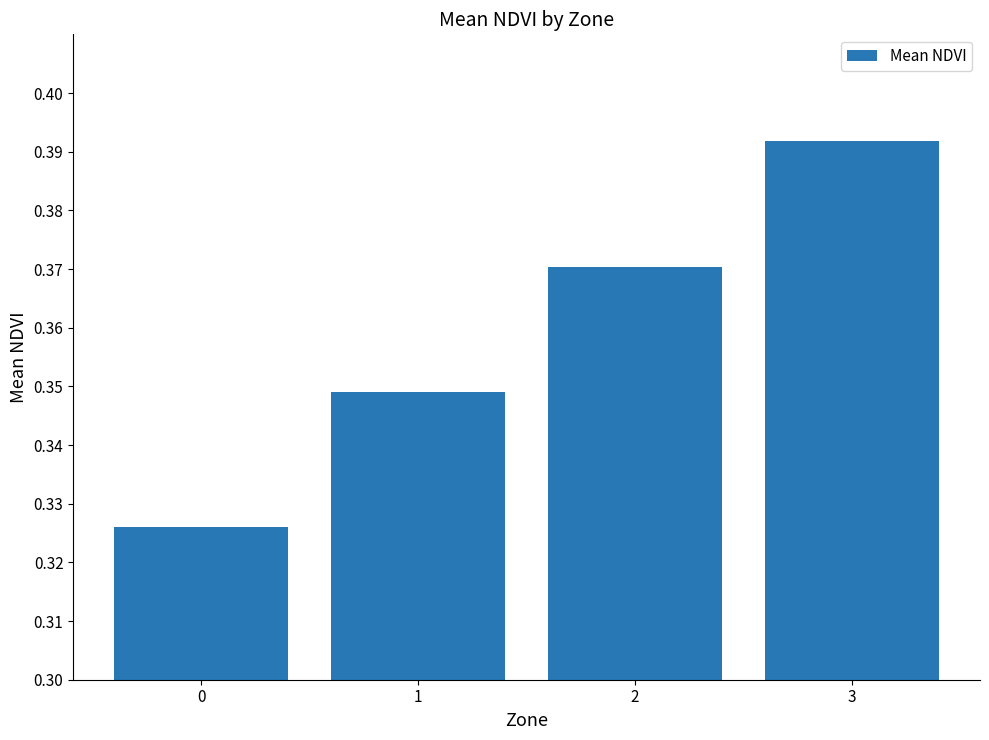

Rank the categories by value from lowest to highest.

0, 1, 2, 3